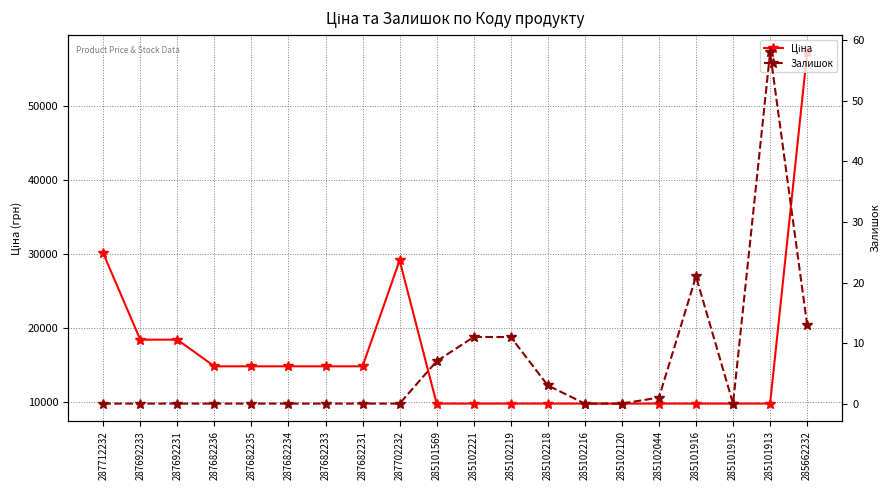

How many lines are shown in the chart?

2